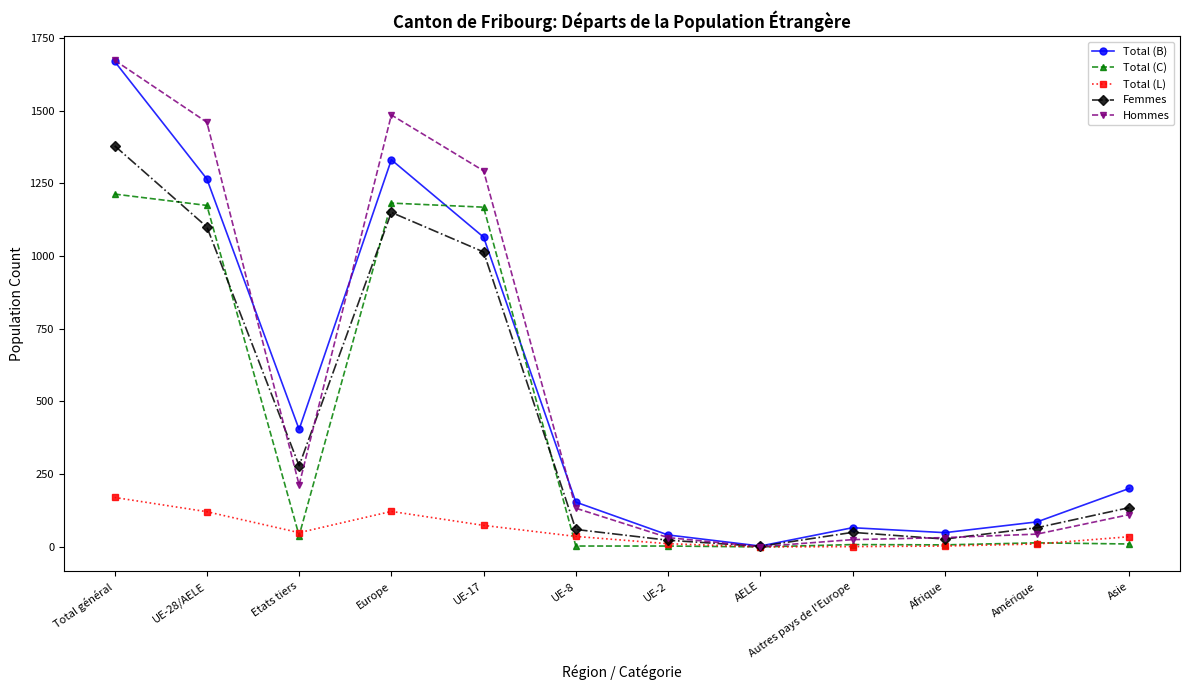

Which series changed the most between Total général and Asie?

Hommes